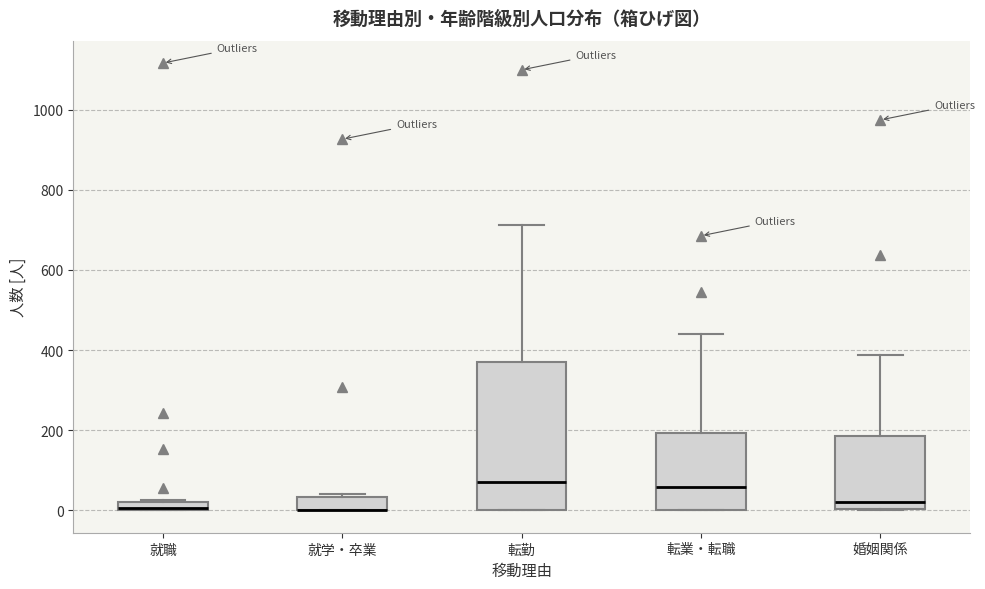

Where does the median line of the box for 婚姻関係 sit on the y-axis? The values are not printed on the chart, so give them approximately, as read against the axis.

20